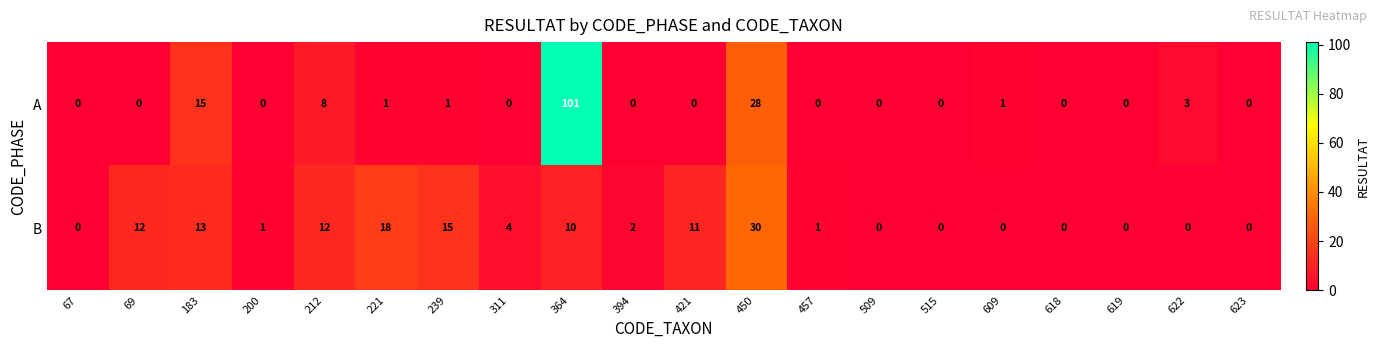

The value of A at 457 is 0. True or false?

True